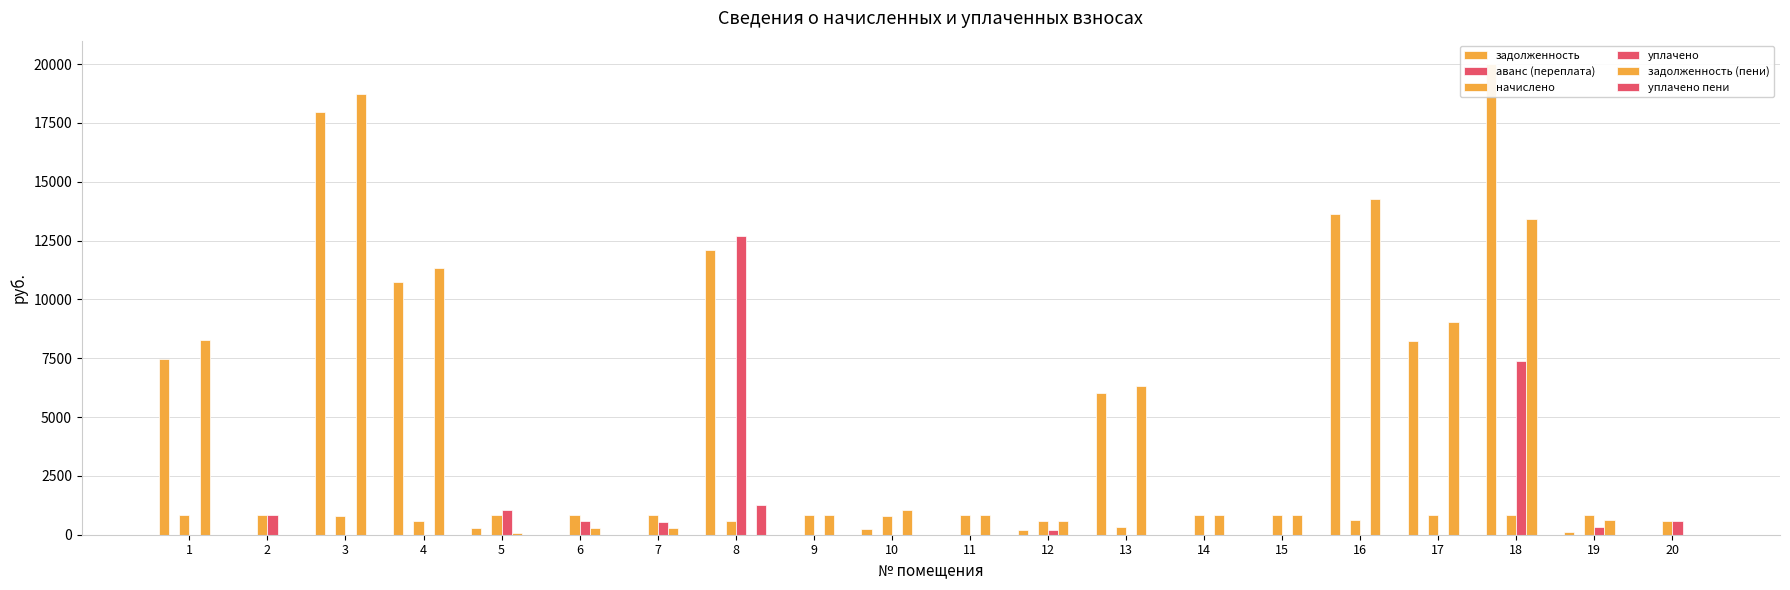

How many bars are there in each group?

6